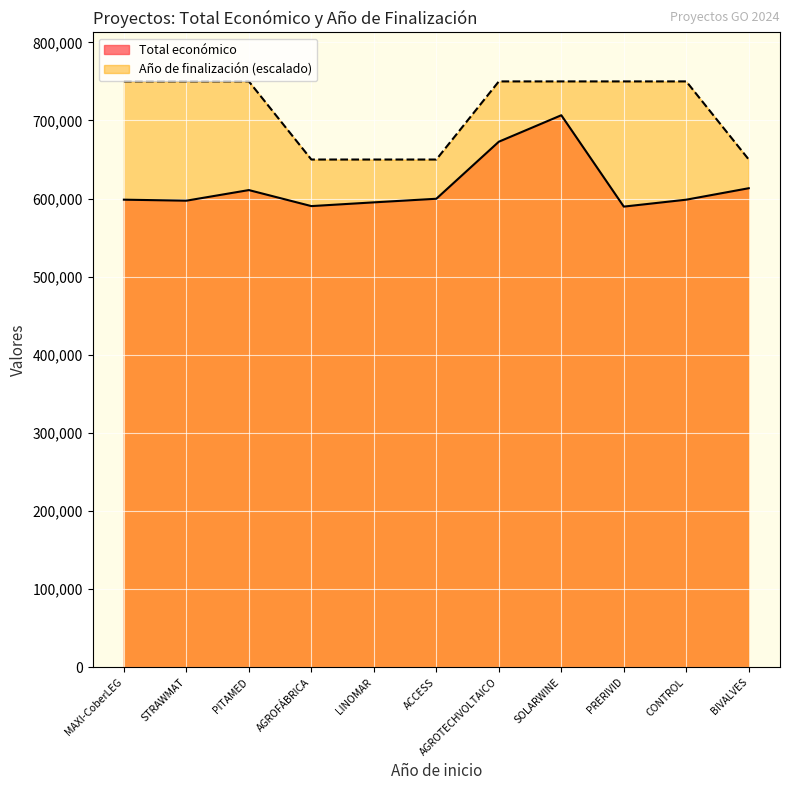

How many lines are shown in the chart?

2